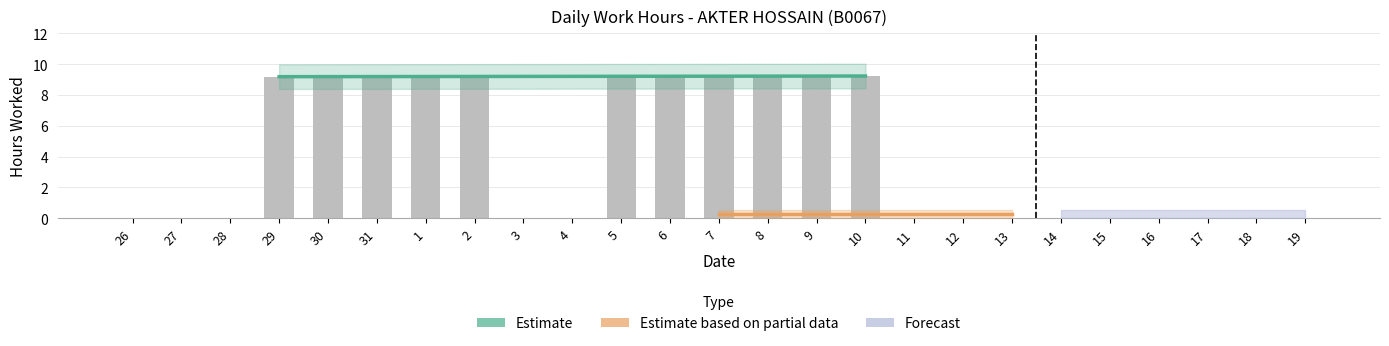

Between 11 and 29, which is larger?

29